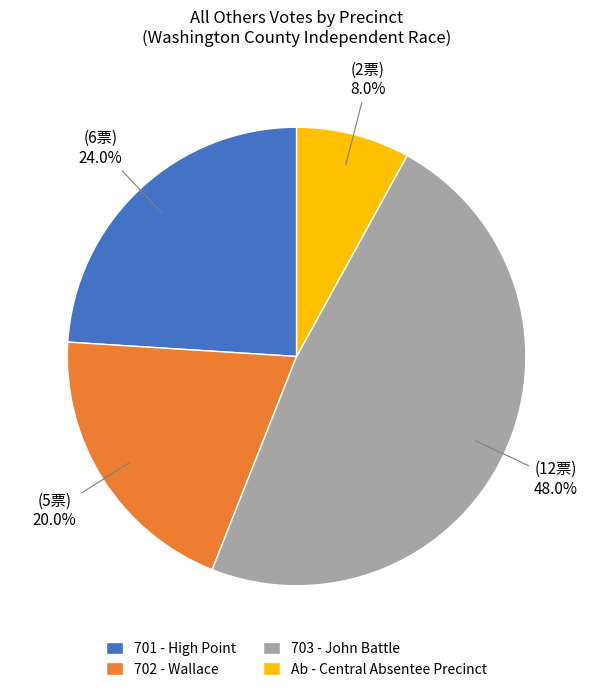

What percentage do 703 - John Battle and Ab - Central Absentee Precinct together represent?

56.0%